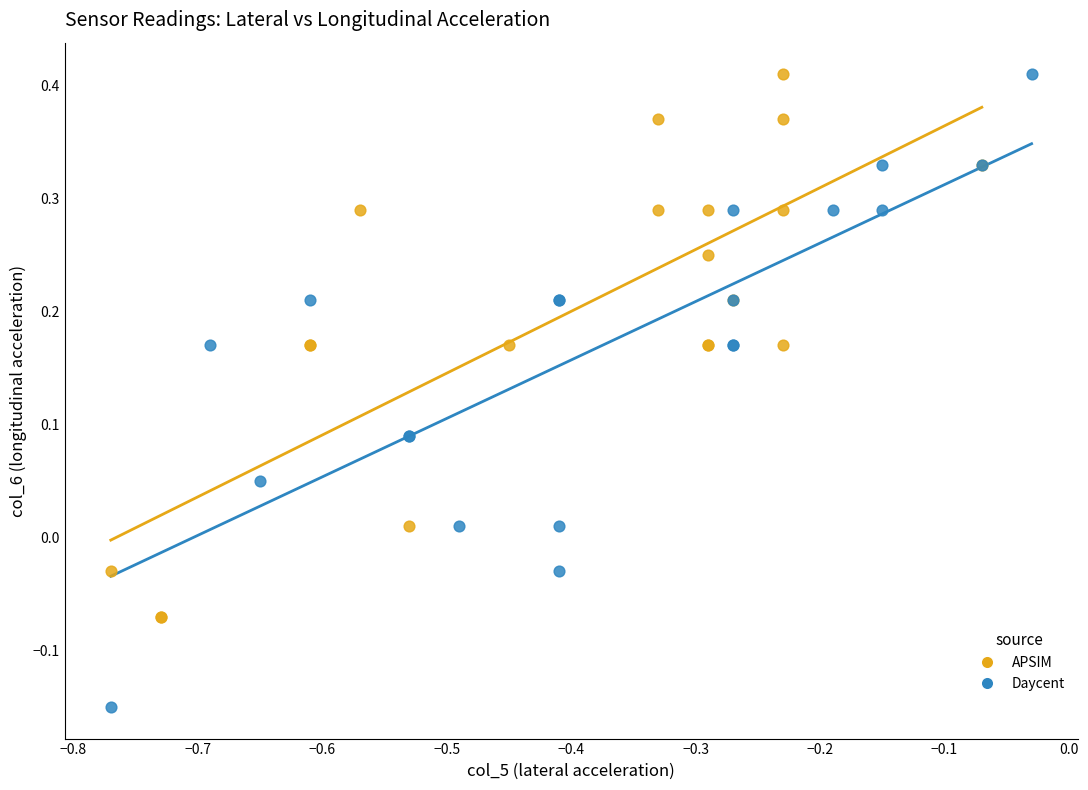

Which series contains the lowest Y value?

Daycent